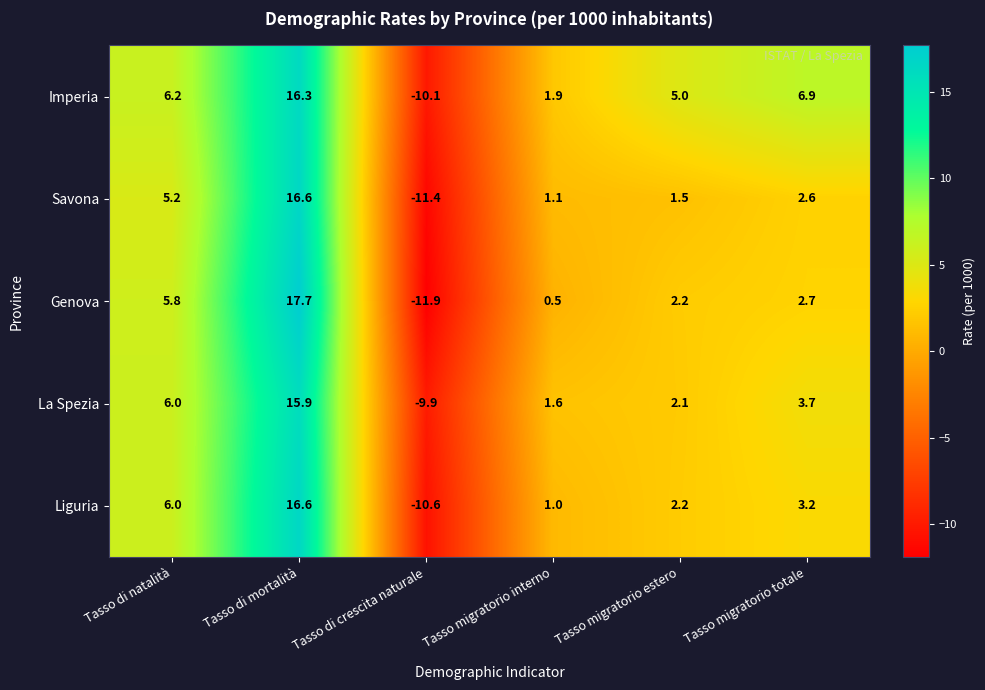

How many data points does each series have?

6